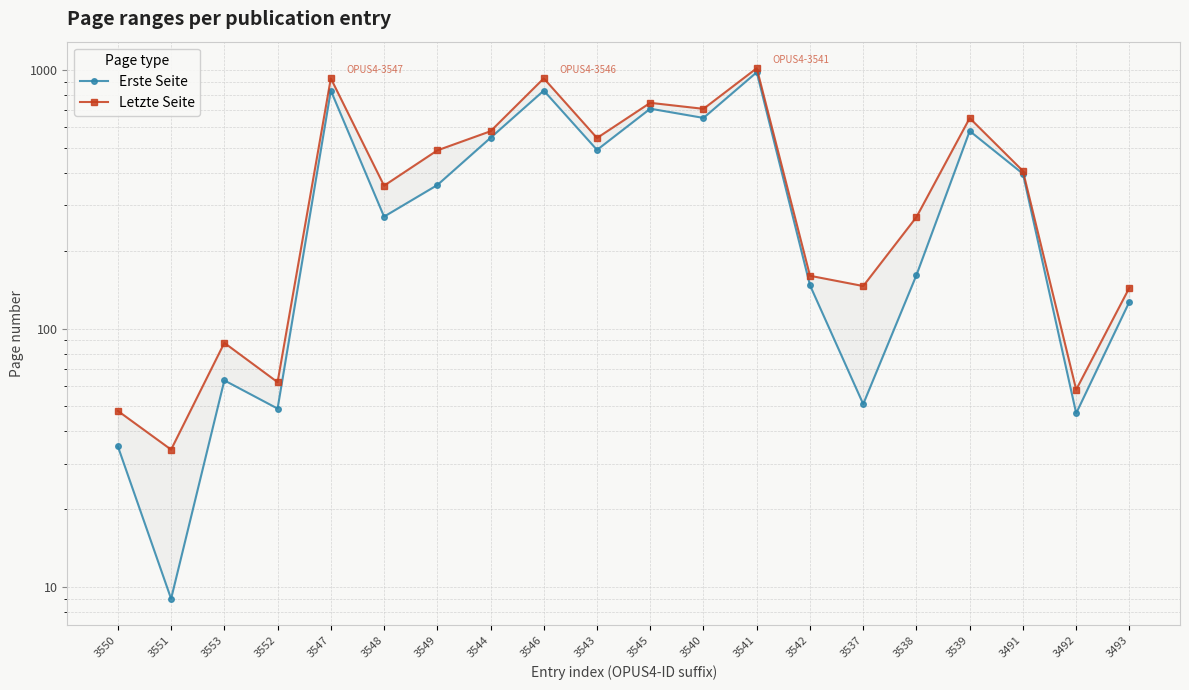

What position from the left is 3544?

8